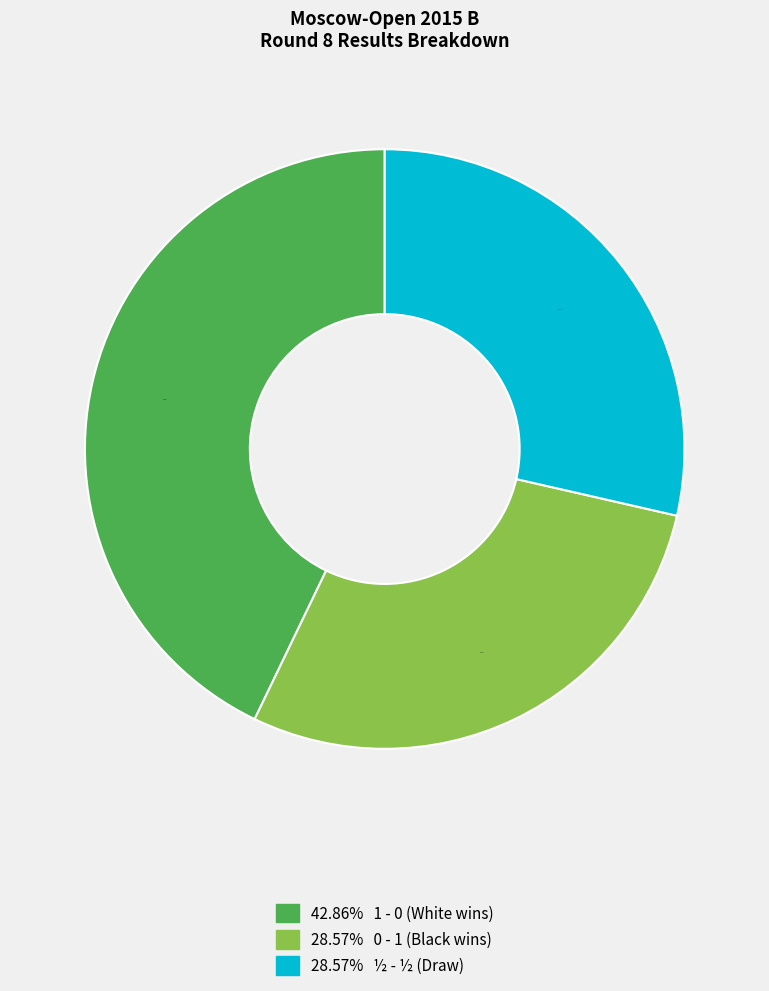

To the nearest percent, what is the difference between the largest and smallest slice percentages?

14%